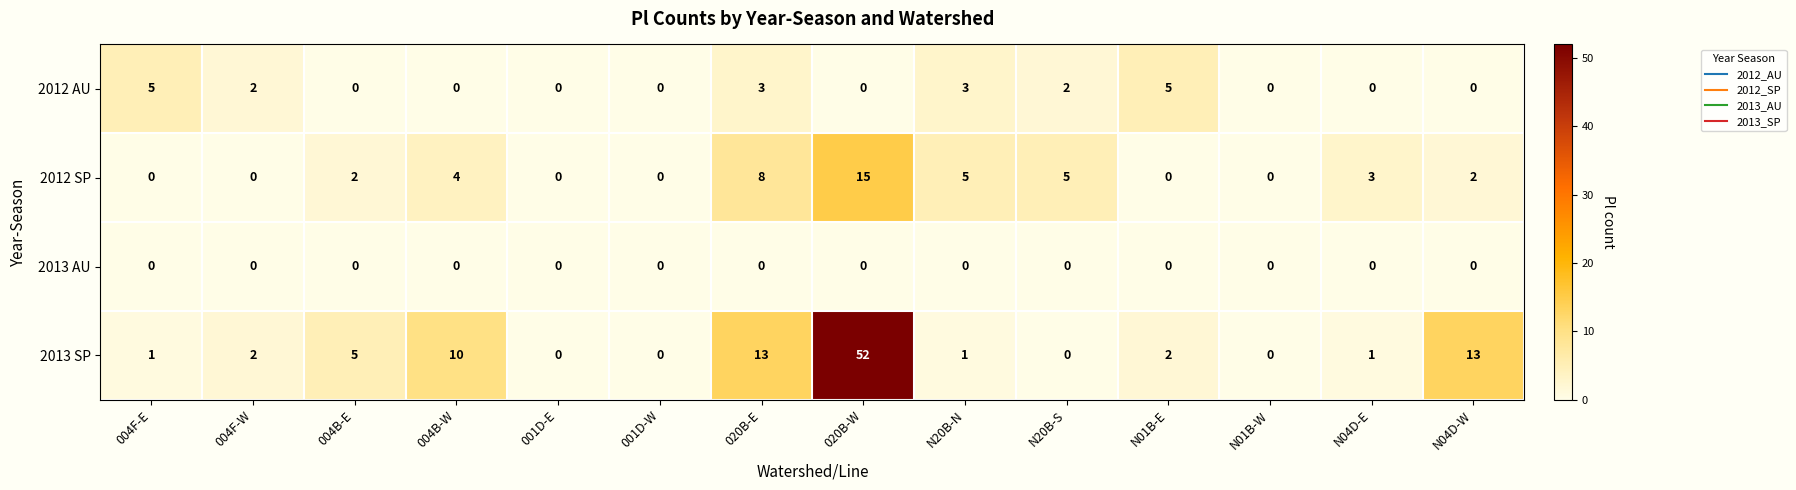

What is the maximum value shown in the chart?

52